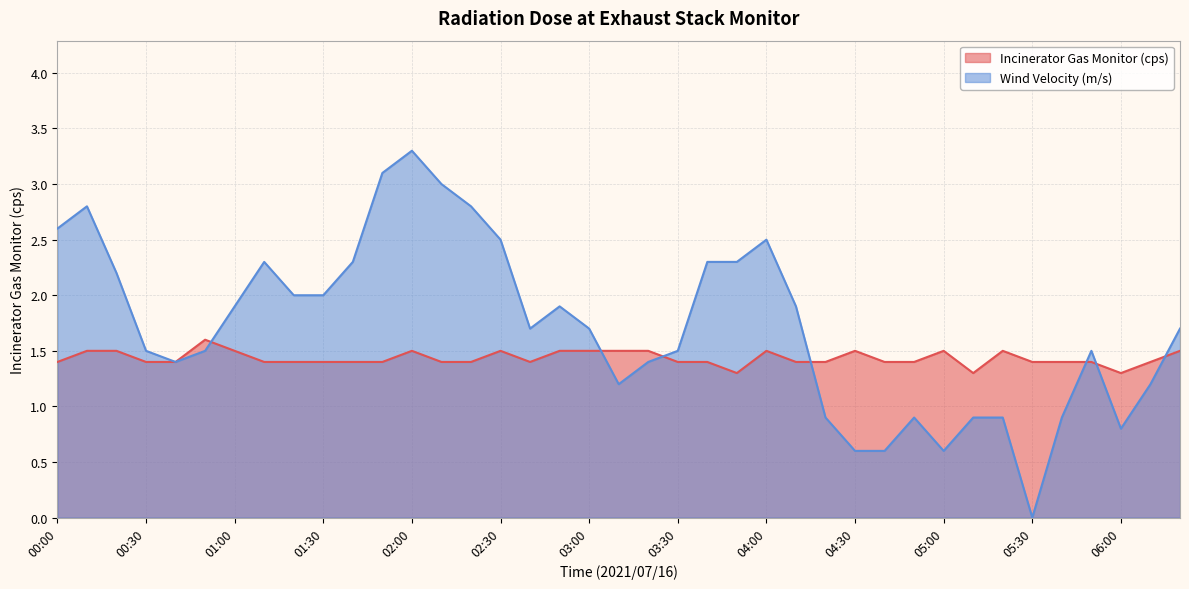

What is the total value across all series at 00:20?

3.7